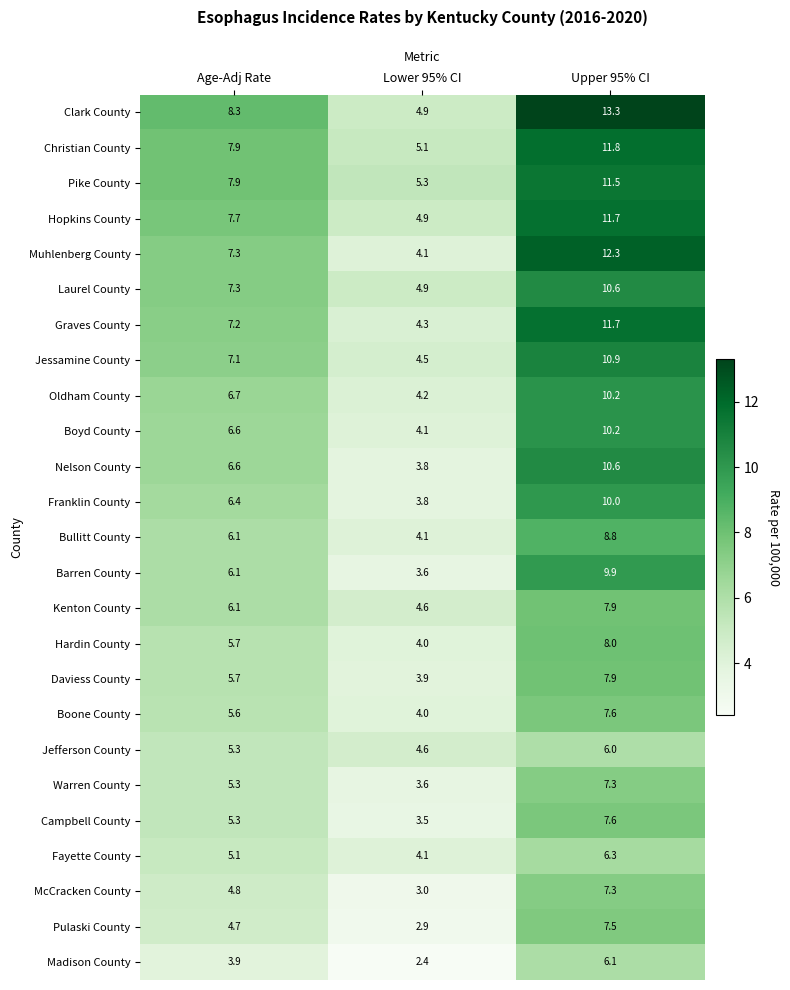

What is the average value of the Campbell County series?

5.5